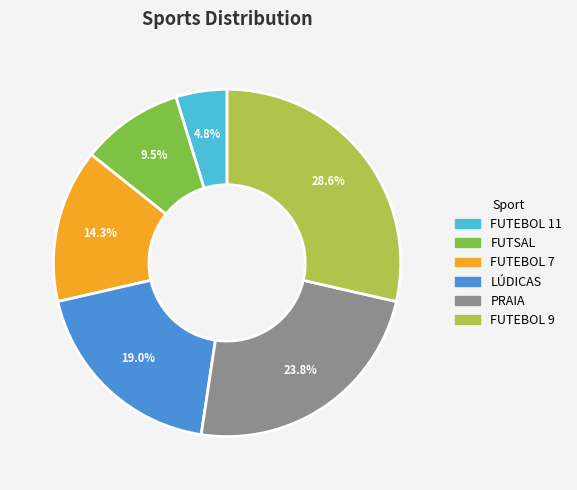

Which slice is the largest?

FUTEBOL 9